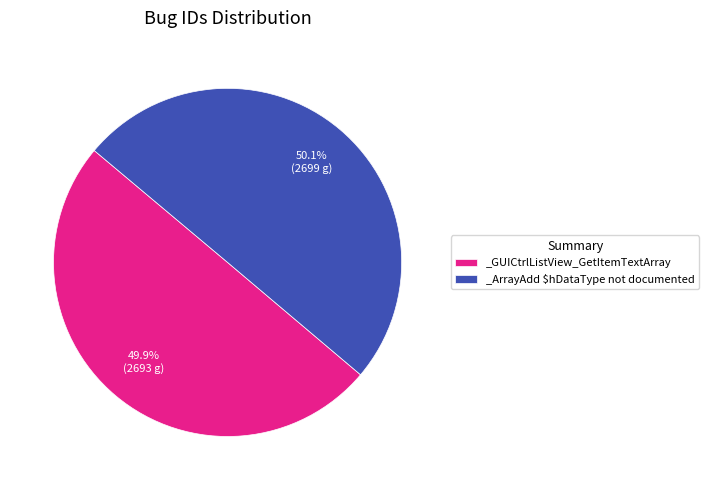

True or false: _ArrayAdd $hDataType not documented accounts for 50% of the total.

True